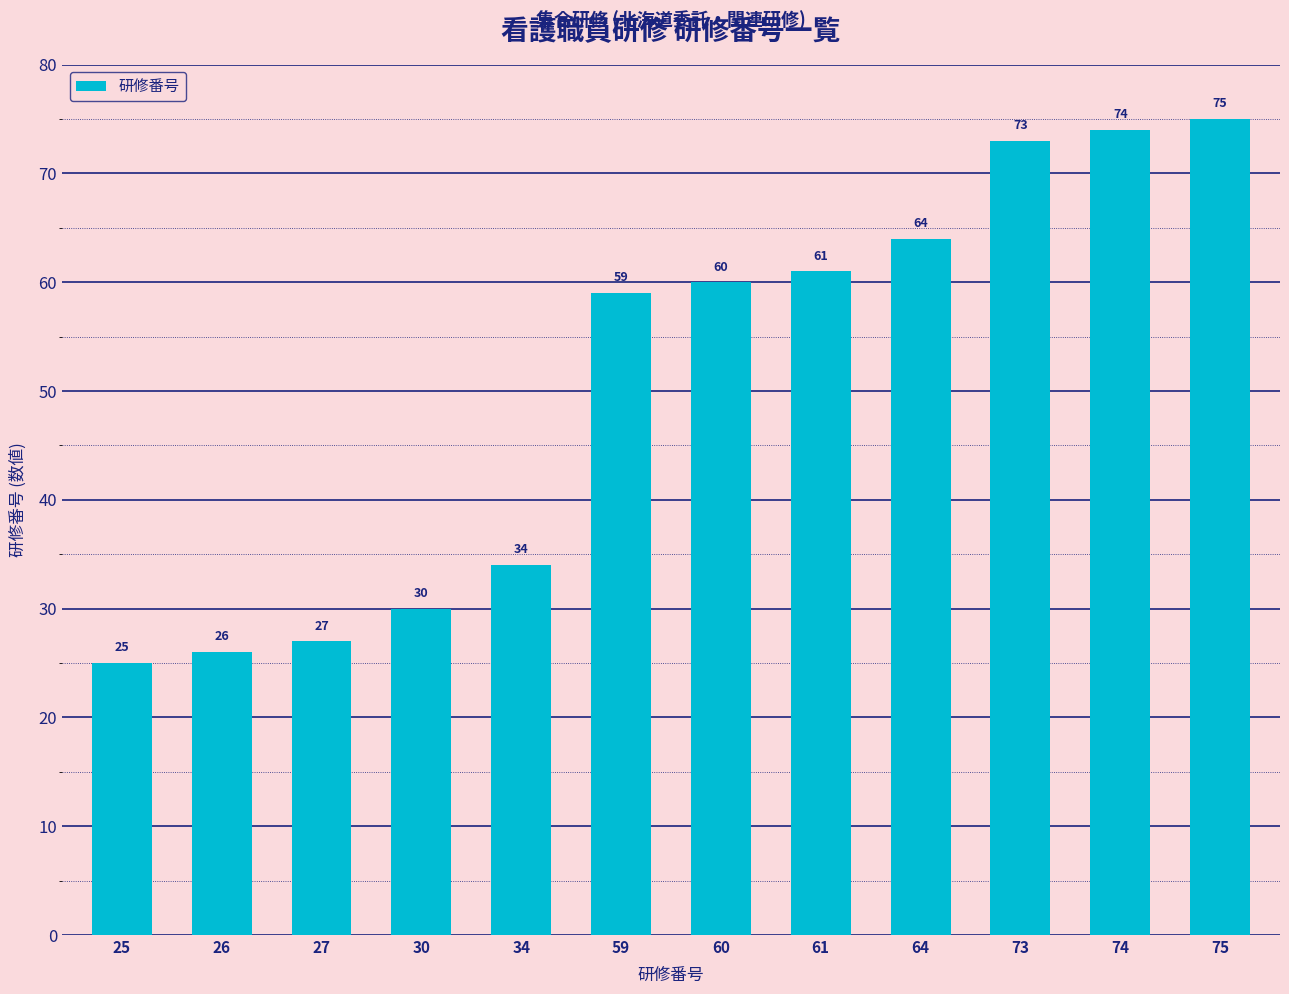

List the labels in order of value, smallest first.

25, 26, 27, 30, 34, 59, 60, 61, 64, 73, 74, 75